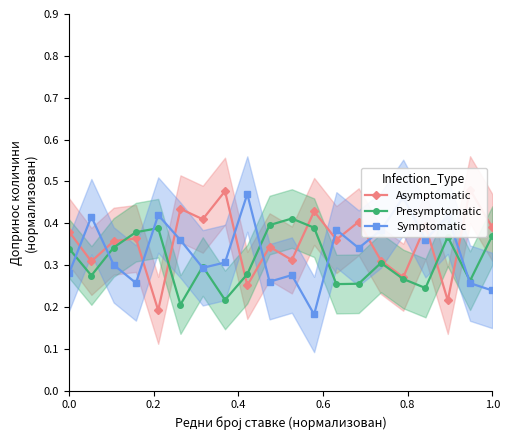

Count the Presymptomatic values in the range 0 to 1.

20